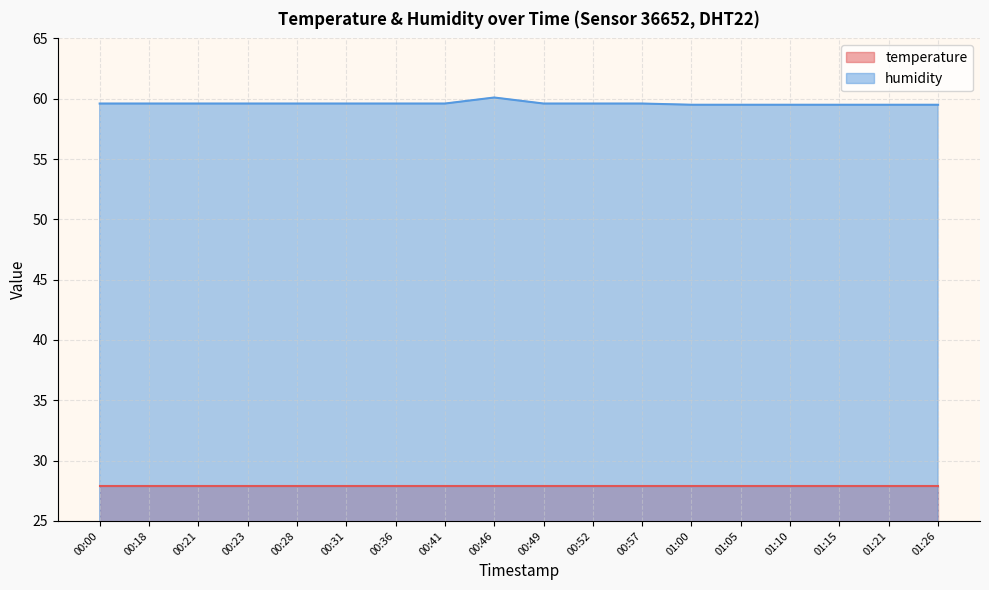

What is the minimum value shown in the chart?

27.9